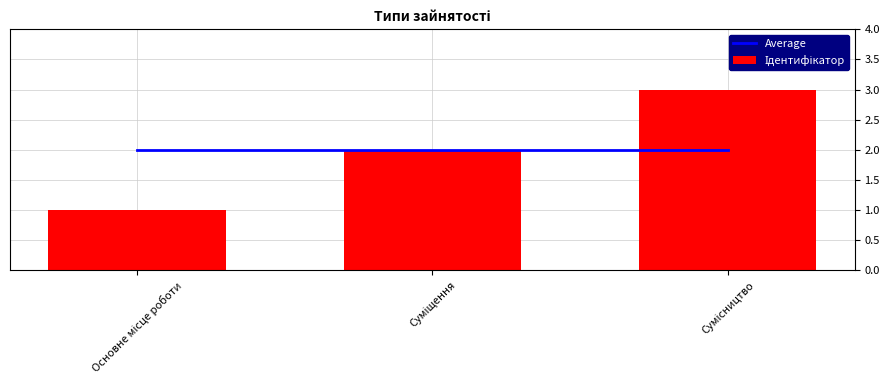

At which category is the sum across all series the highest?

Сумісництво